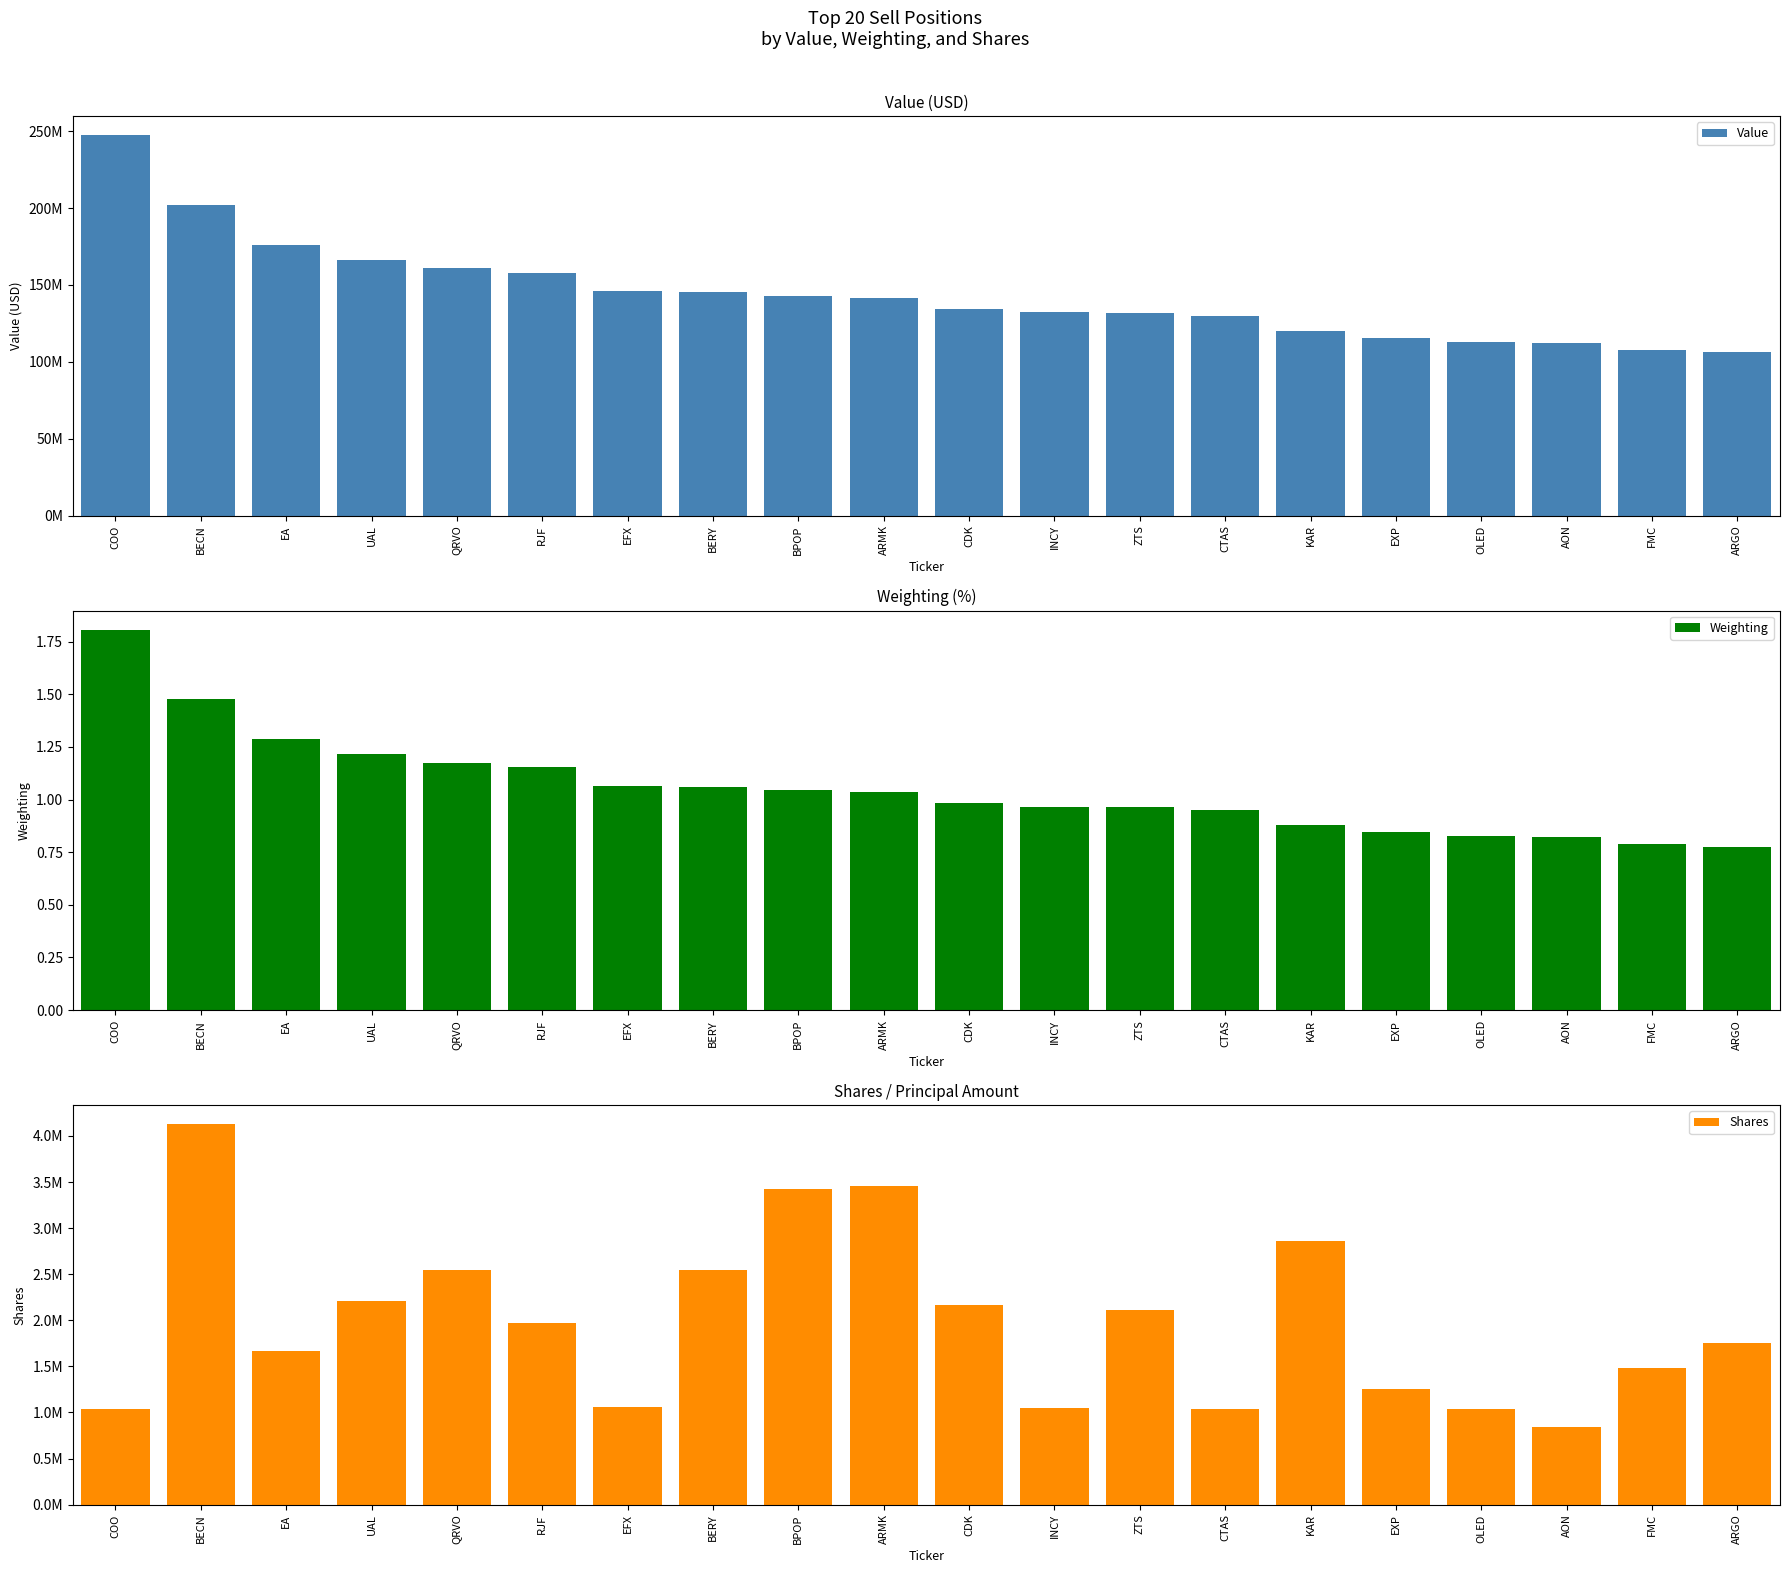

What is the sum of all Weighting values?

21.1